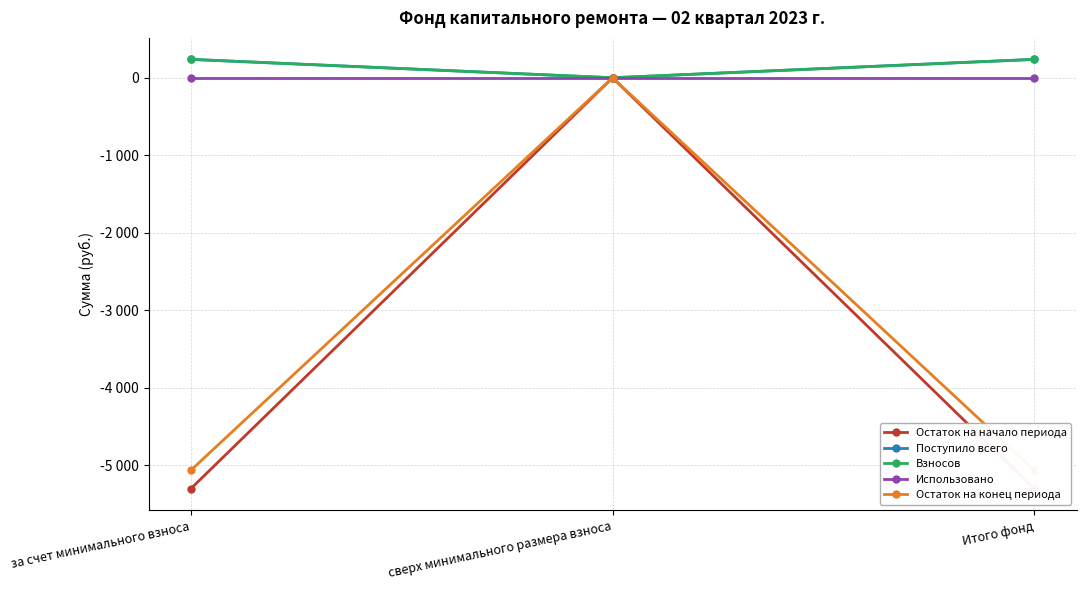

What is the approximate value of Остаток на конец периода at Итого фонд?

-5063.7